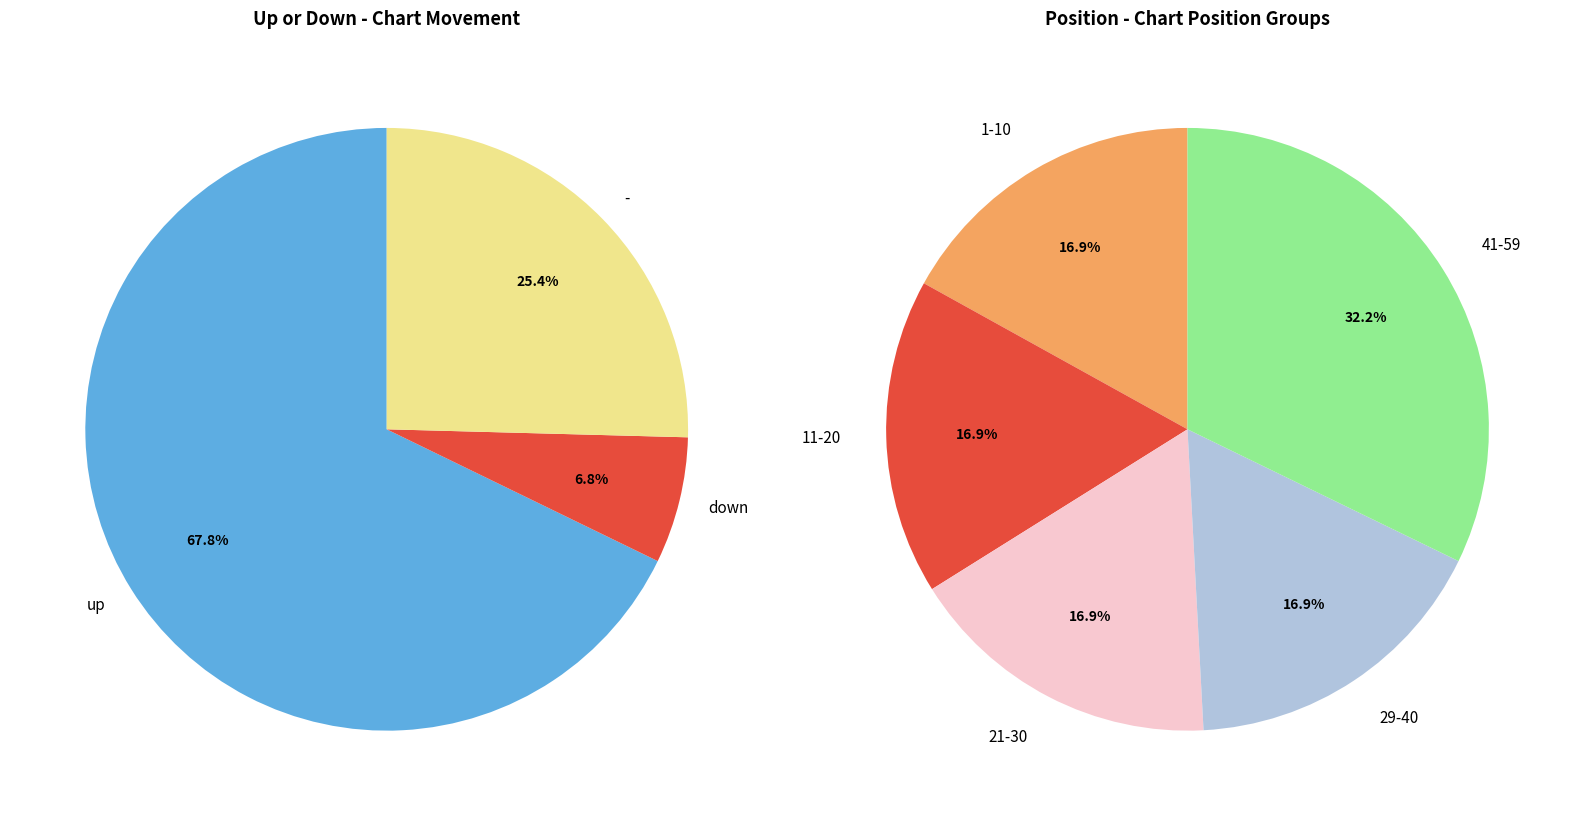

Is there a majority slice in this chart?

Yes